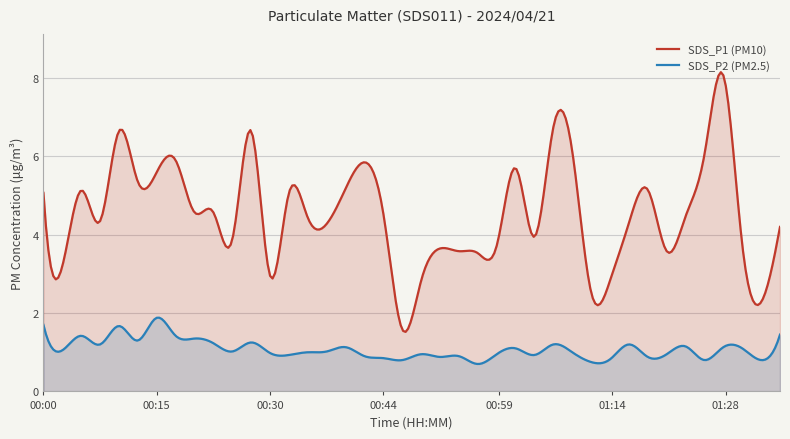

Rank the categories by SDS_P1 value from highest to lowest.

01:28, 01:06, 00:10, 00:27, 01:09, 01:26, 00:18, 00:42, 01:02, 00:15, 00:13, 00:40, 01:19, 00:06, 00:00, 00:32, 00:20, 00:23, 00:44, 01:23, 00:35, 00:08, 01:16, 00:37, 01:36, 01:04, 00:25, 01:31, 00:59, 00:52, 00:54, 01:21, 00:57, 00:03, 00:30, 00:49, 01:14, 01:11, 01:33, 00:47